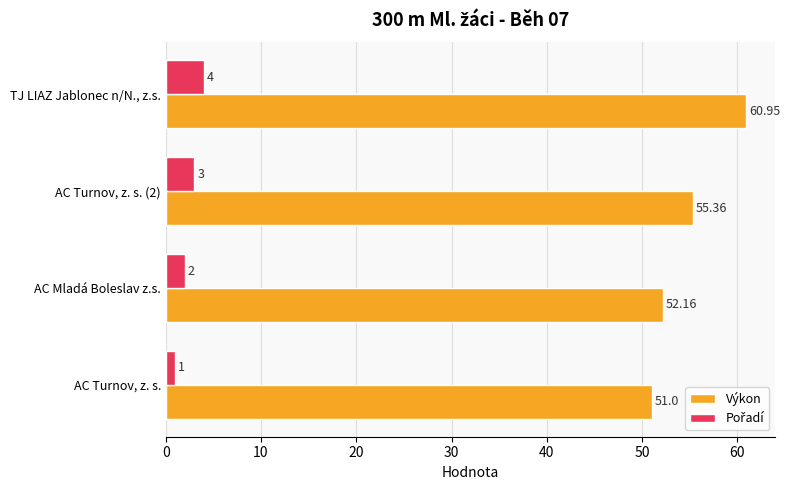

At which category does the chart reach its peak across all series?

TJ LIAZ Jablonec n/N., z.s.